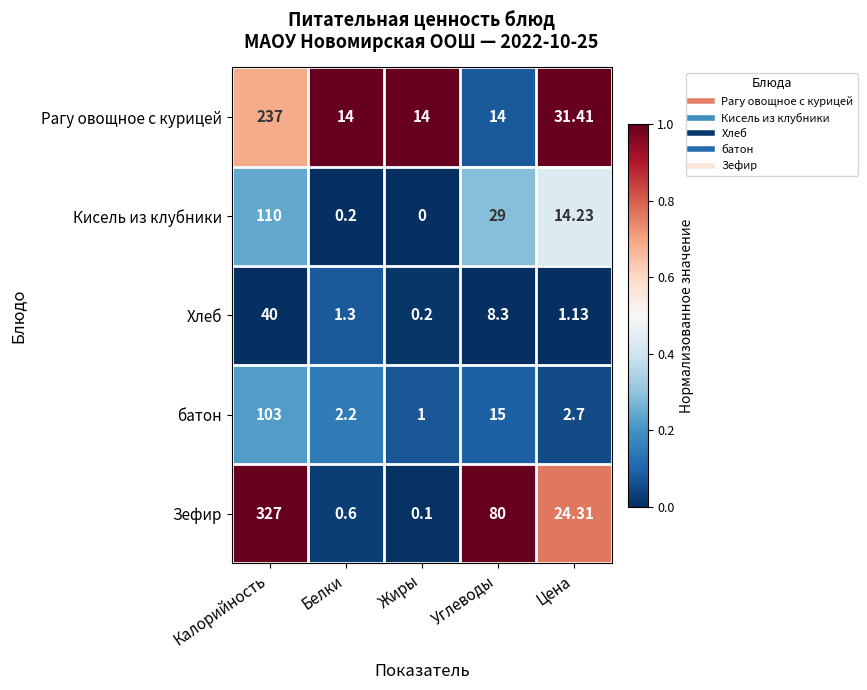

Which series has the largest total across all categories?

Зефир